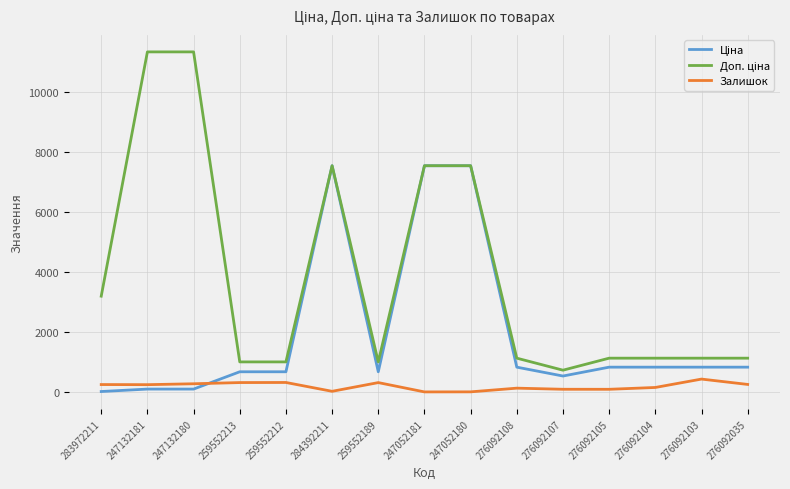

The Залишок series shows 330.0 at 259552213. True or false?

True